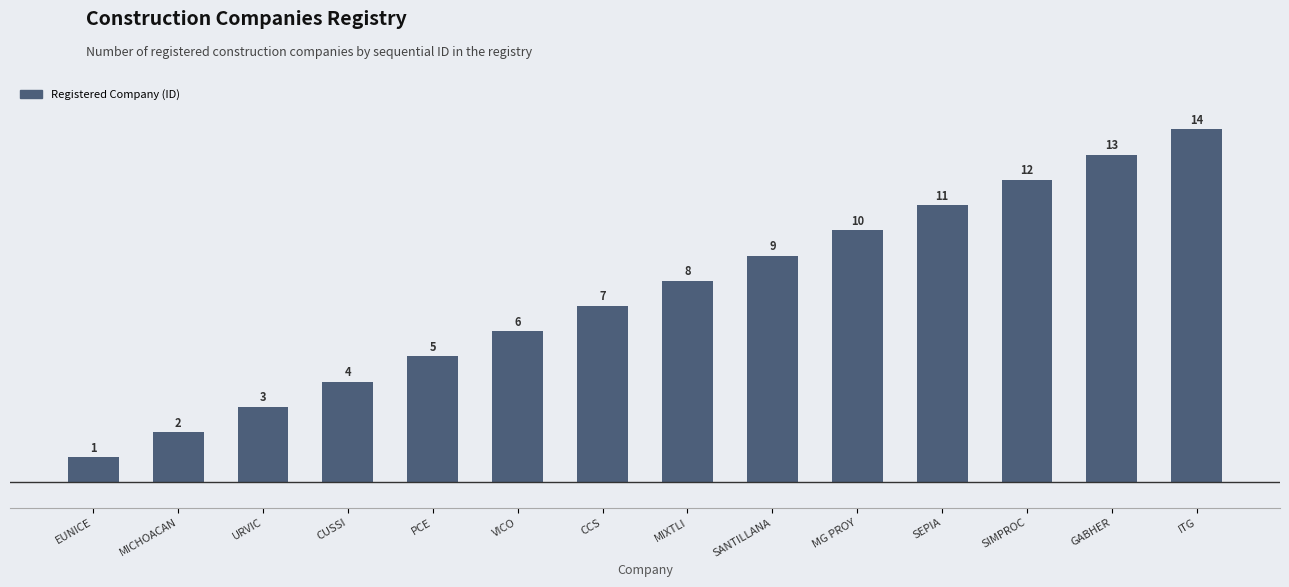

Approximately how many times larger is the value at GABHER compared to VICO?

2.2